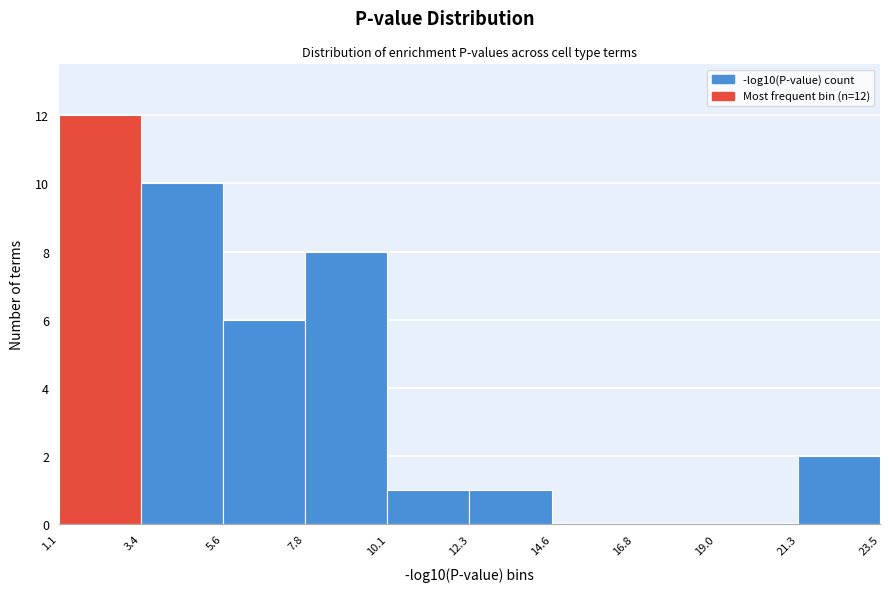

Which range on the x-axis has the tallest bar?

1.1 to 3.4